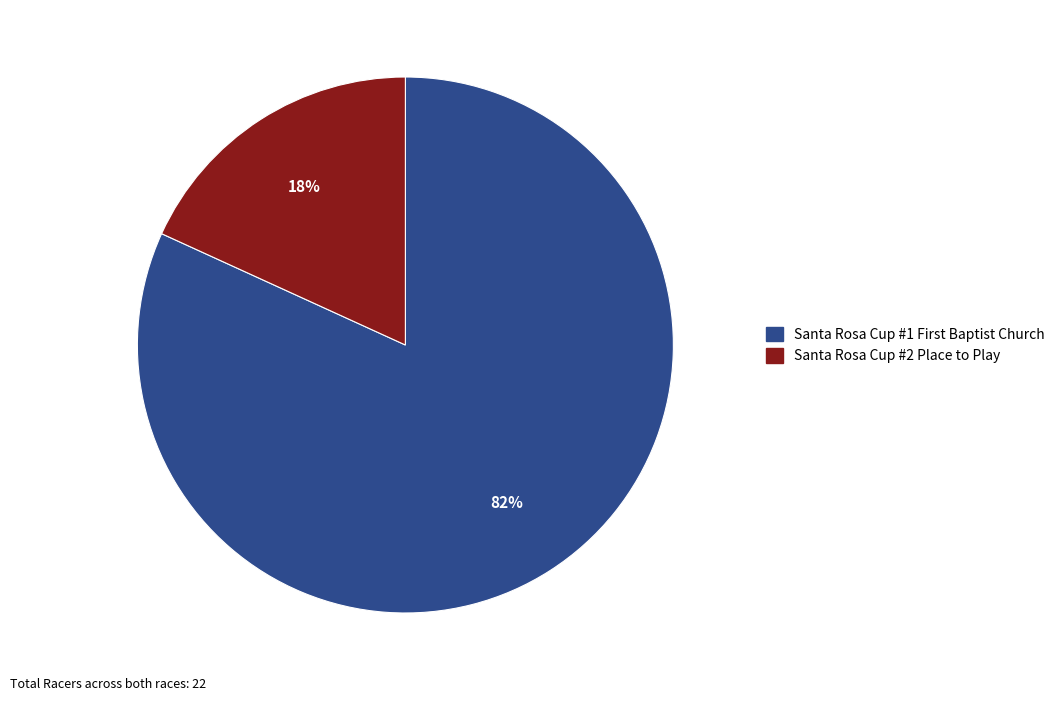

What is the smallest slice in the pie chart?

Santa Rosa Cup #2 Place to Play